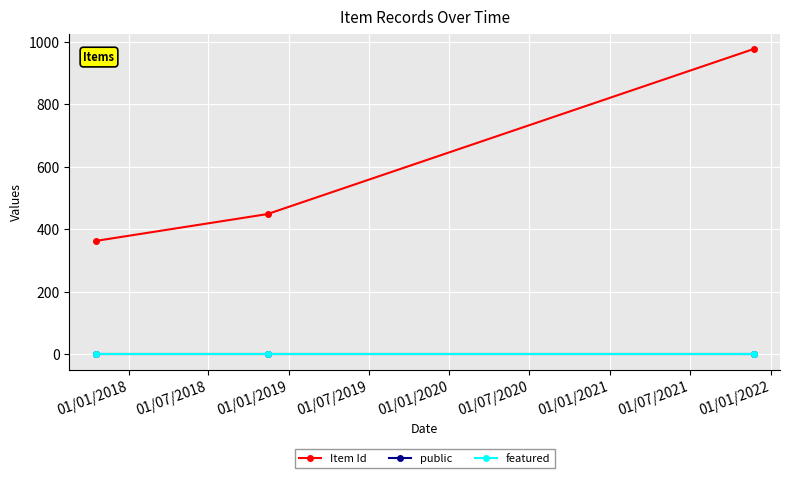

What is the minimum value for Item Id?

363